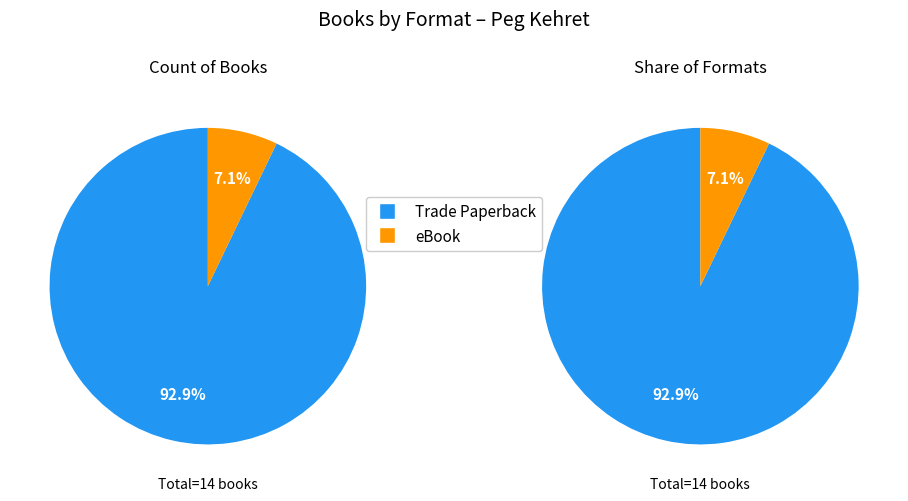

How many segments does this pie chart have?

2